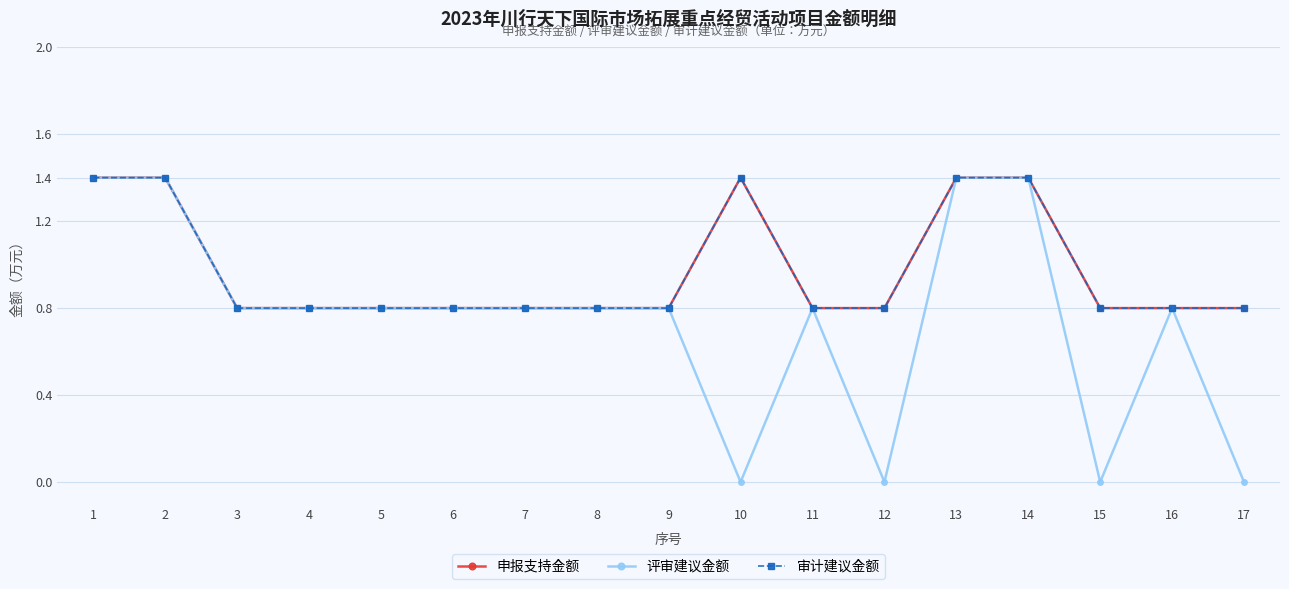

Does the chart have visible grid lines?

Yes